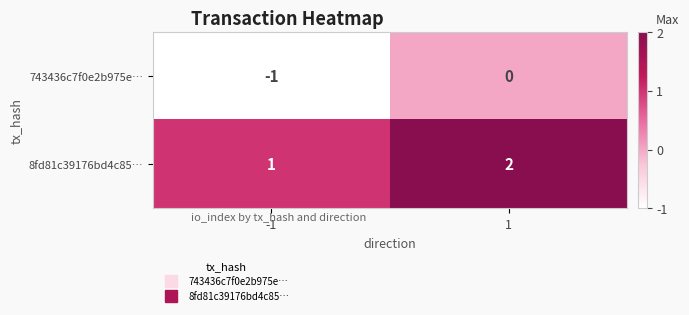

List the series in order of their peak value, highest first.

8fd81c39176bd4c85…, 743436c7f0e2b975e…